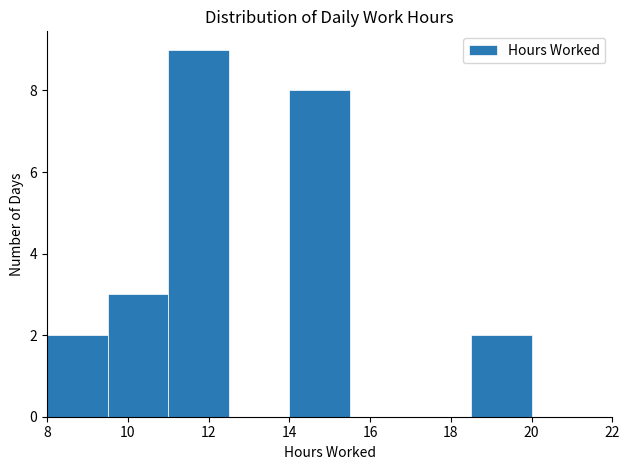

Reading left to right, list every bar in this chart as the range it spans on the x-axis followed by its height. Neither the bar edges nor the heights are printed on the chart, so give them approximately, as read against the axes.

8.0 to 9.5: 2
9.5 to 11.0: 3
11.0 to 12.5: 9
12.5 to 14.0: 0
14.0 to 15.5: 8
15.5 to 17.0: 0
17.0 to 18.5: 0
18.5 to 20.0: 2
20.0 to 21.5: 0